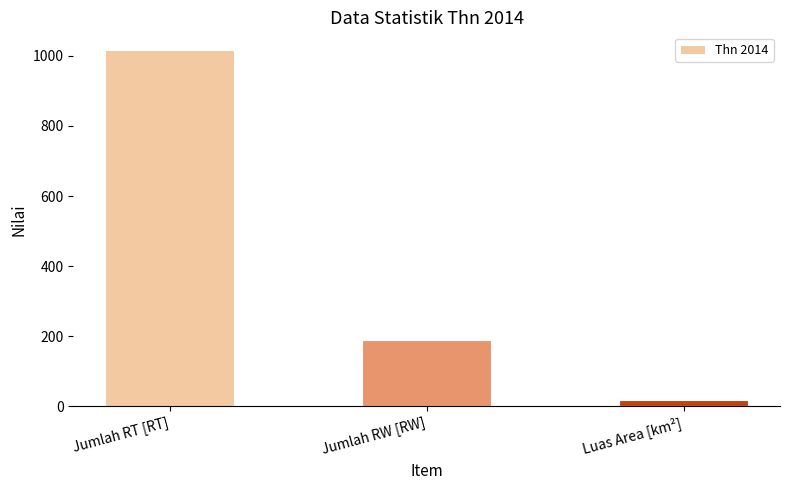

How many values are below 190?

1